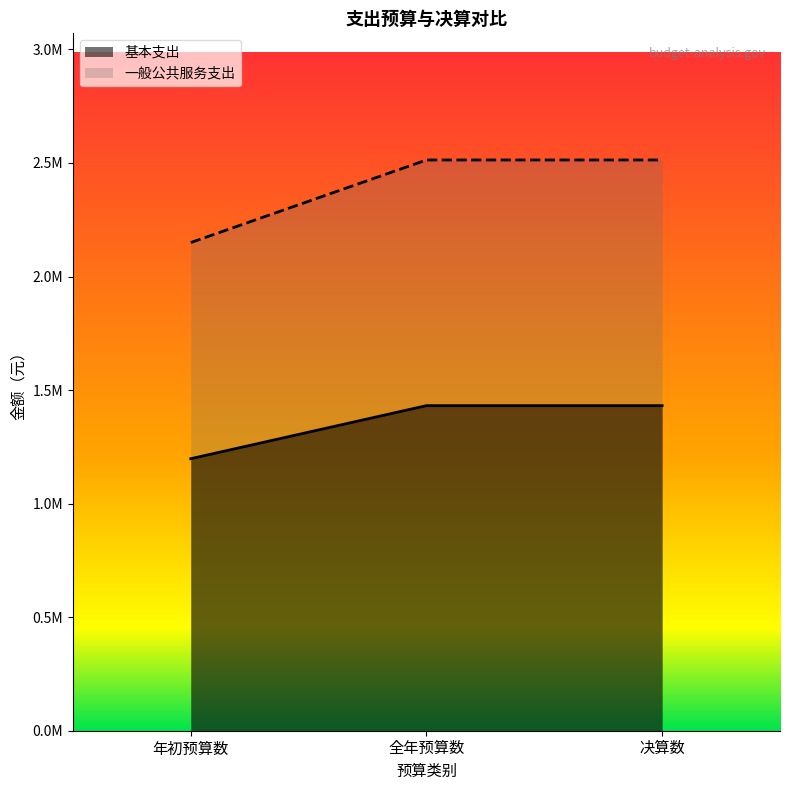

Which series has the largest range (max minus min)?

一般公共服务支出